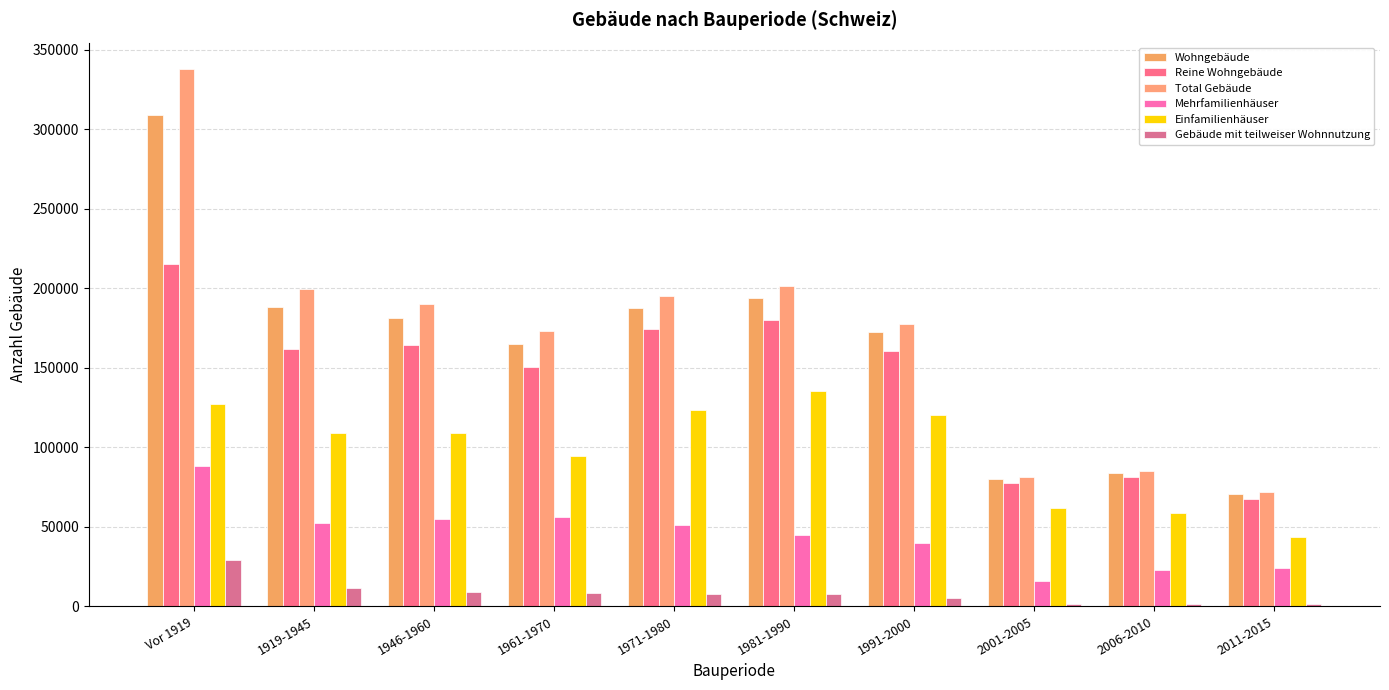

Is it true that Wohngebäude equals 138018 at 2006-2010?

False